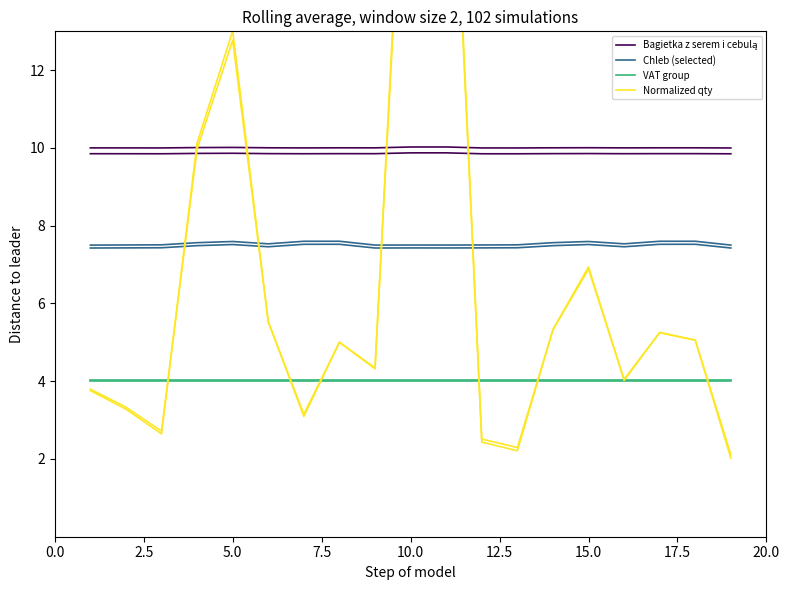

Reading left to right, extract all data points from this chart.

Bagietka z serem i cebulą: 10.0	10.0	10.0	10.0	10.0	10.0	10.0	10.0	10.0	10.0	10.0	10.0	10.0	10.0	10.0	10.0	10.0	10.0	10.0
Chleb (selected): 7.5	7.5	7.5	7.6	7.6	7.5	7.6	7.6	7.5	7.5	7.5	7.5	7.5	7.6	7.6	7.5	7.6	7.6	7.5
VAT group: 4.0	4.0	4.0	4.0	4.0	4.0	4.0	4.0	4.0	4.0	4.0	4.0	4.0	4.0	4.0	4.0	4.0	4.0	4.0
Normalized qty: 3.8	3.3	2.6	10.1	13.0	5.5	3.1	5.0	4.3	22.0	22.4	2.4	2.2	5.3	6.9	4.0	5.3	5.1	2.0